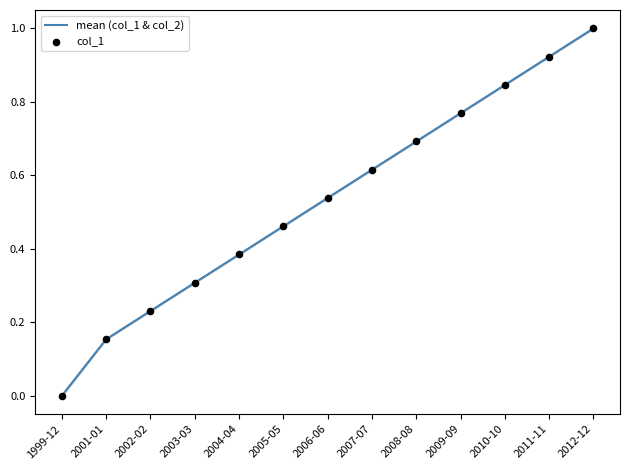

What is the maximum value shown in the chart?

1.0